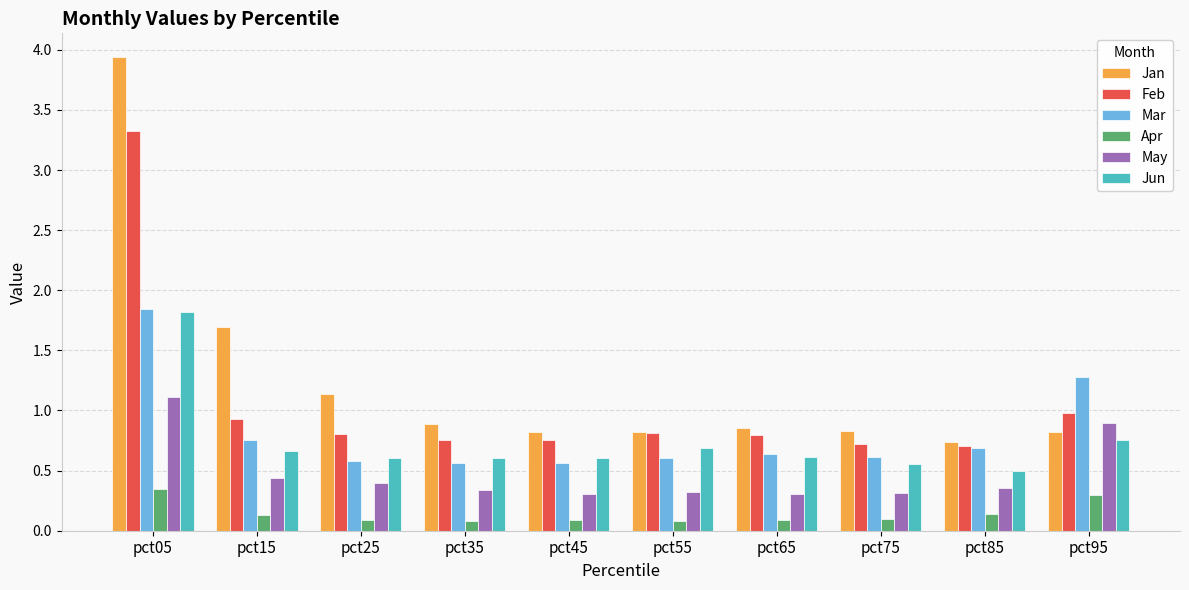

What is the average value of the Jun series?

0.7